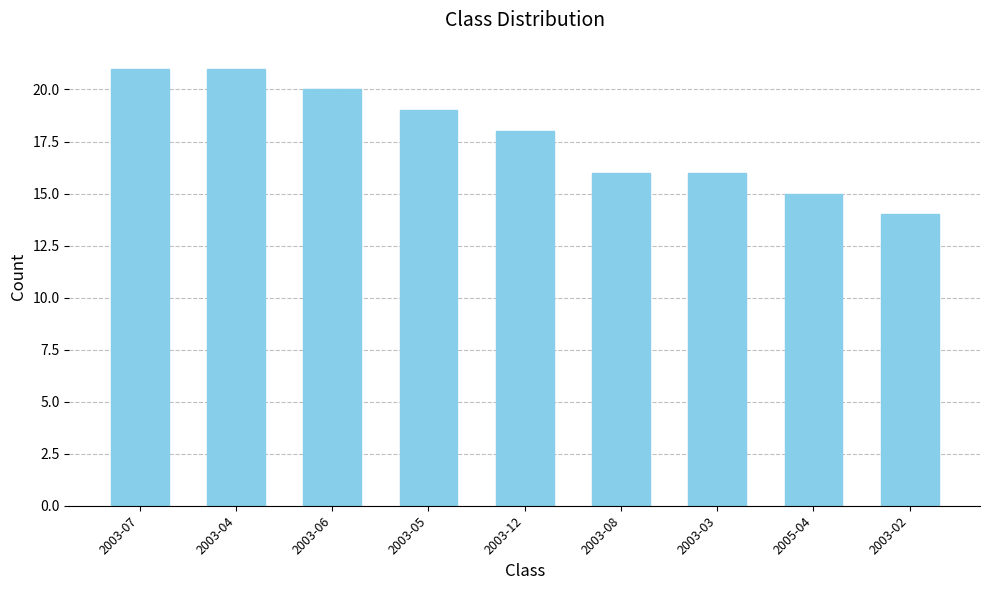

Is it true that the value at 2005-04 is 8?

False